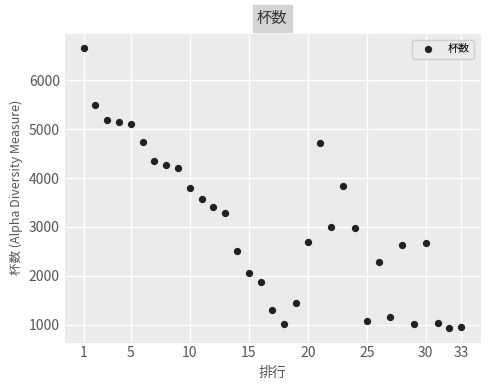

What is the range of X values (max minus min)?

32